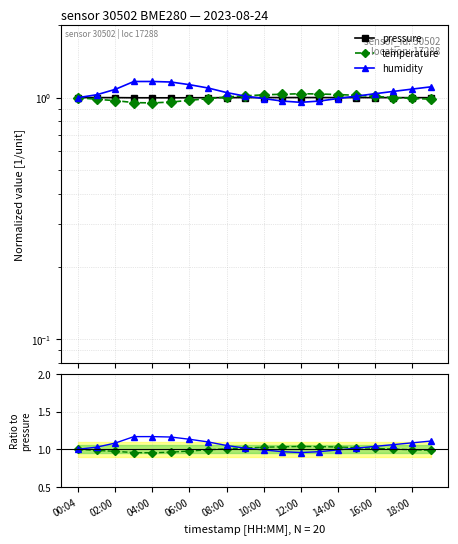

The value of humidity at 13 is 0.5. True or false?

False